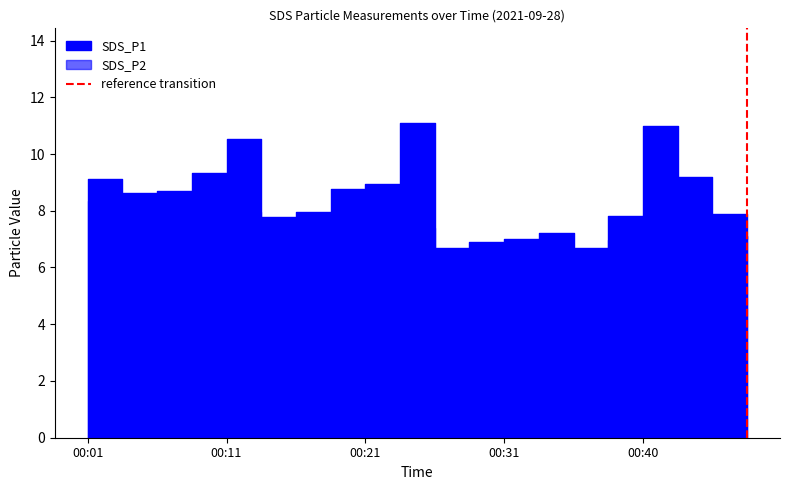

Is it true that the value at 00:11 is 0?

False